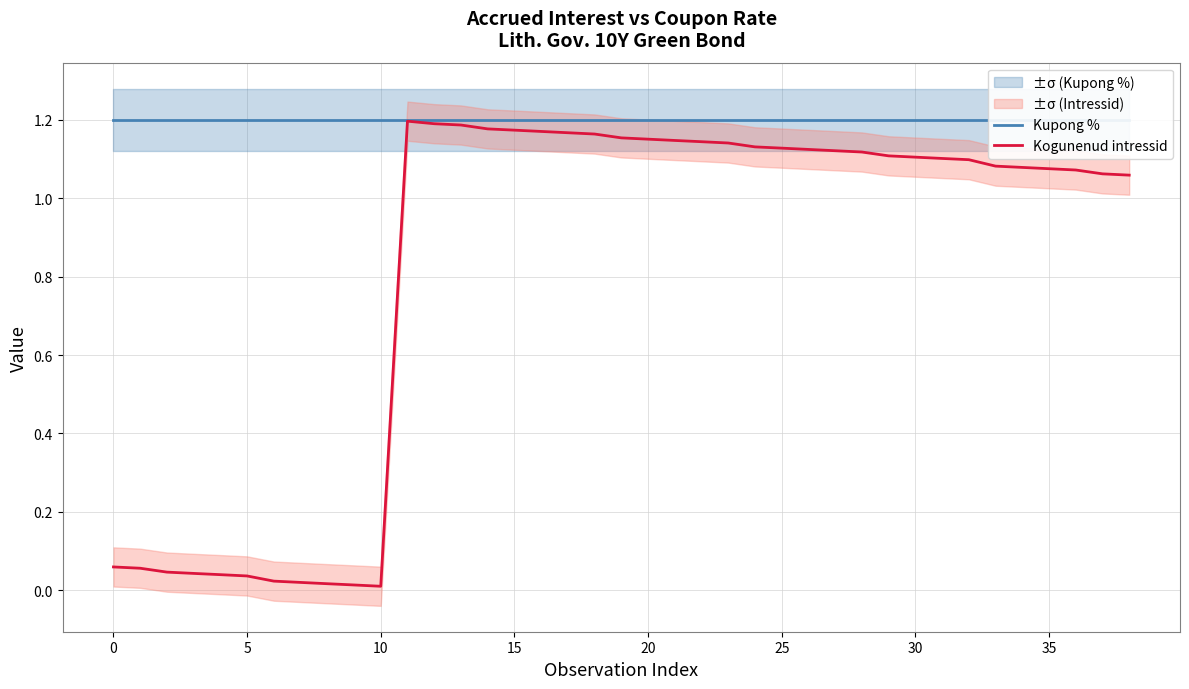

Count the number of categories in the chart.

39